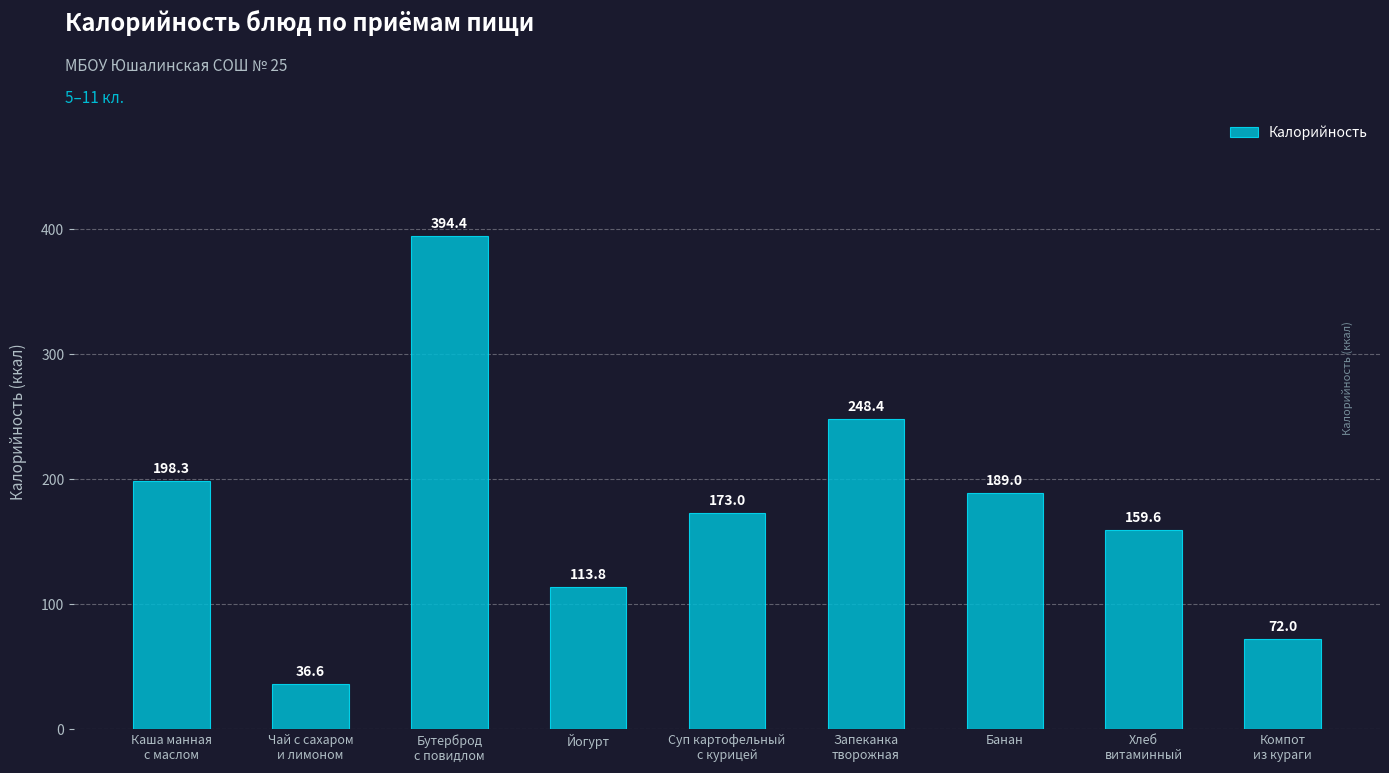

Read the value at Суп картофельный
с курицей.

173.0